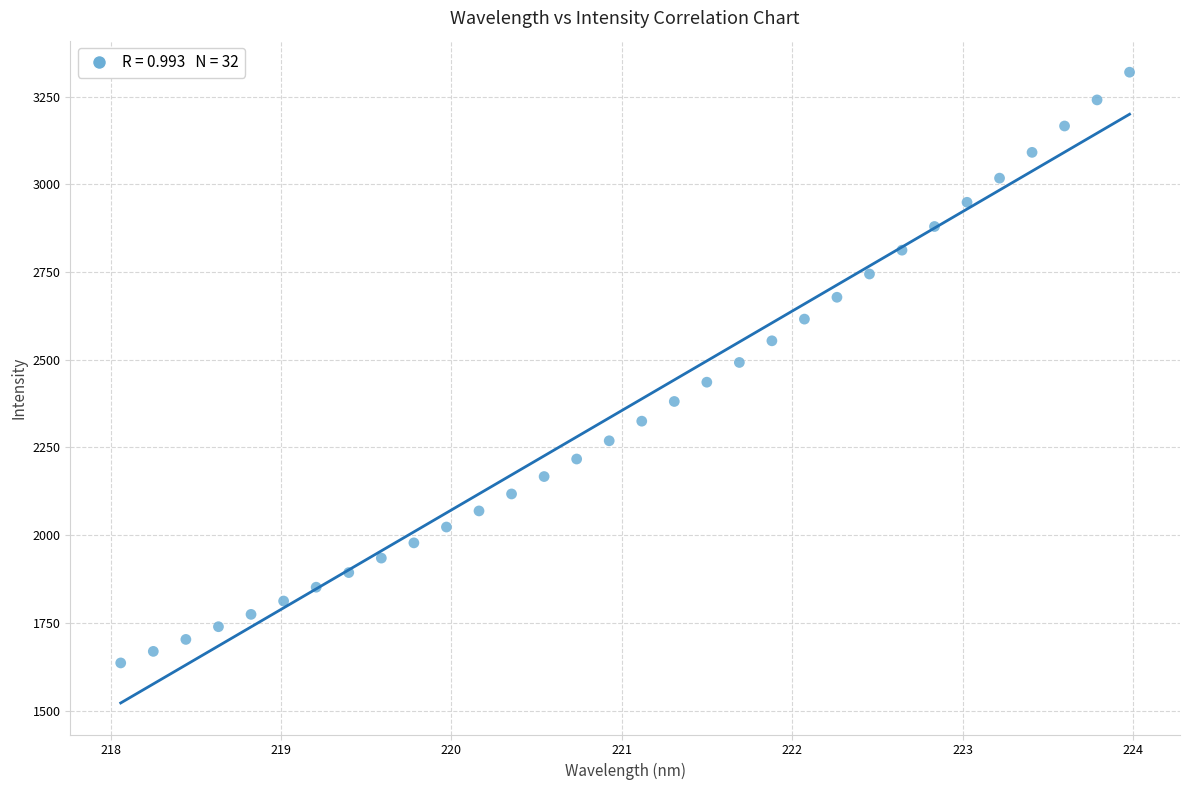

What is the range of Y values (max minus min)?

1683.6